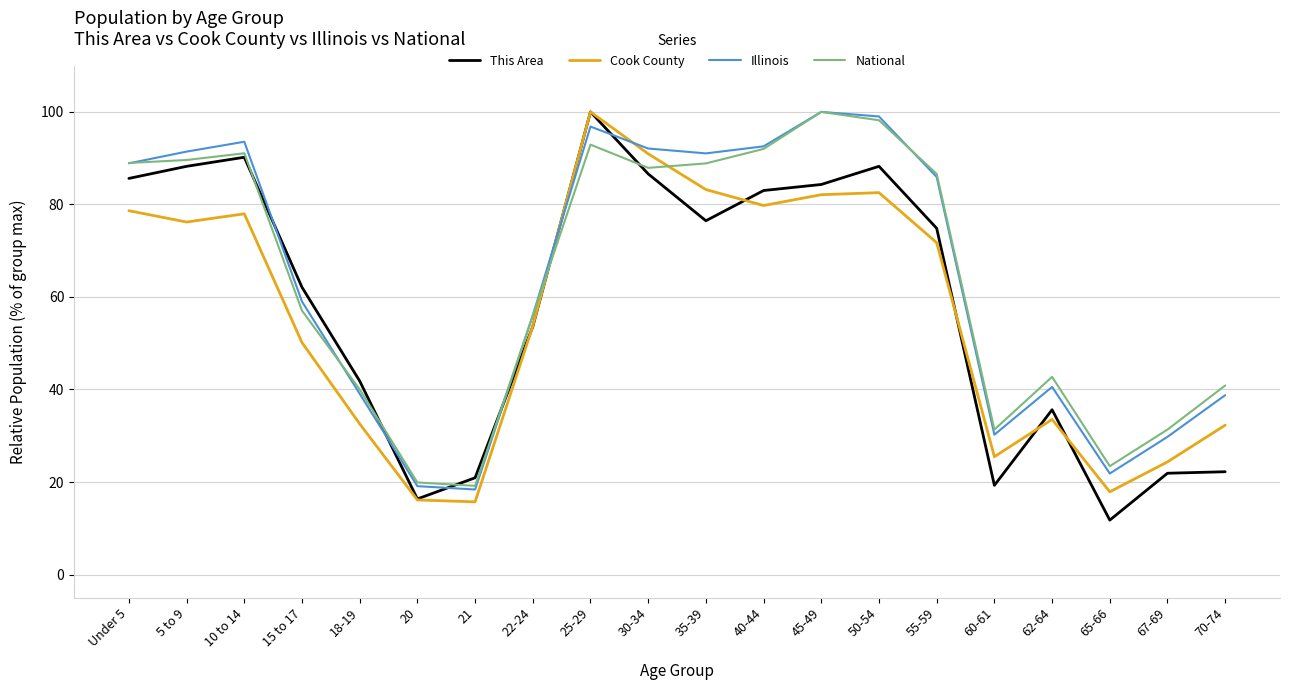

The value of This Area at 50-54 is 127.3. True or false?

False